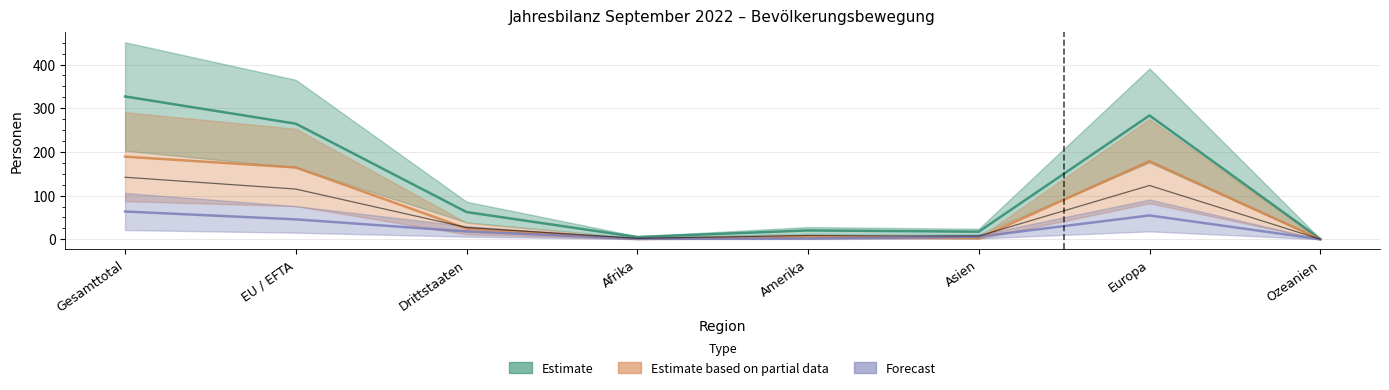

Reading right to left, what are all the values shown in this chart?

Bestand Ende Monat: 0.0	54.6	6.0	1.8	1.2	18.0	45.6	63.6
Zuzug aus anderem Kt: 0.0	178.8	2.6	6.5	0.7	24.7	164.4	189.2
Bestand Ende Vorjahr: 0.7	283.5	17.4	20.3	5.1	62.4	264.6	327.0
Effektive Einwanderung: 0.3	123.2	7.6	8.8	2.2	27.1	115.0	142.1